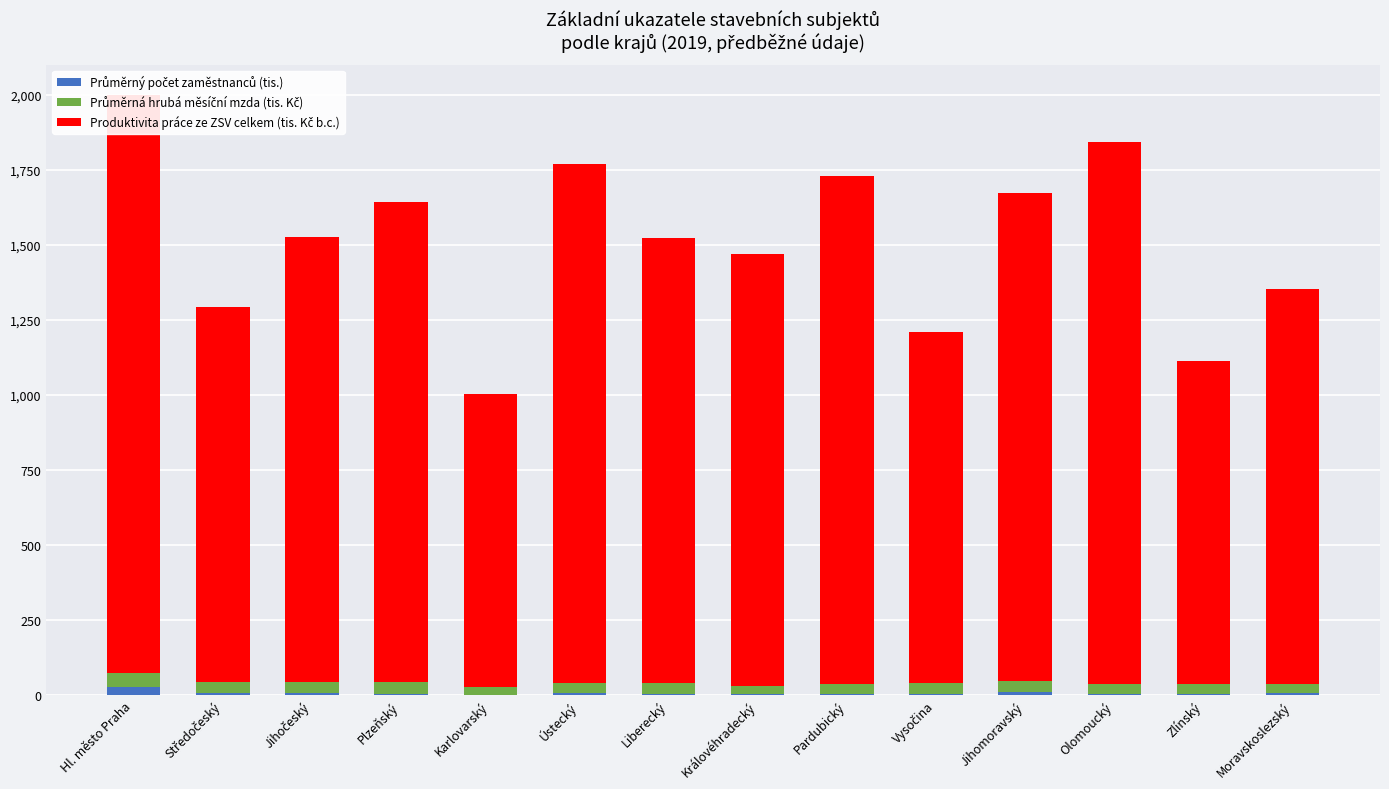

What position from the left is Liberecký?

7